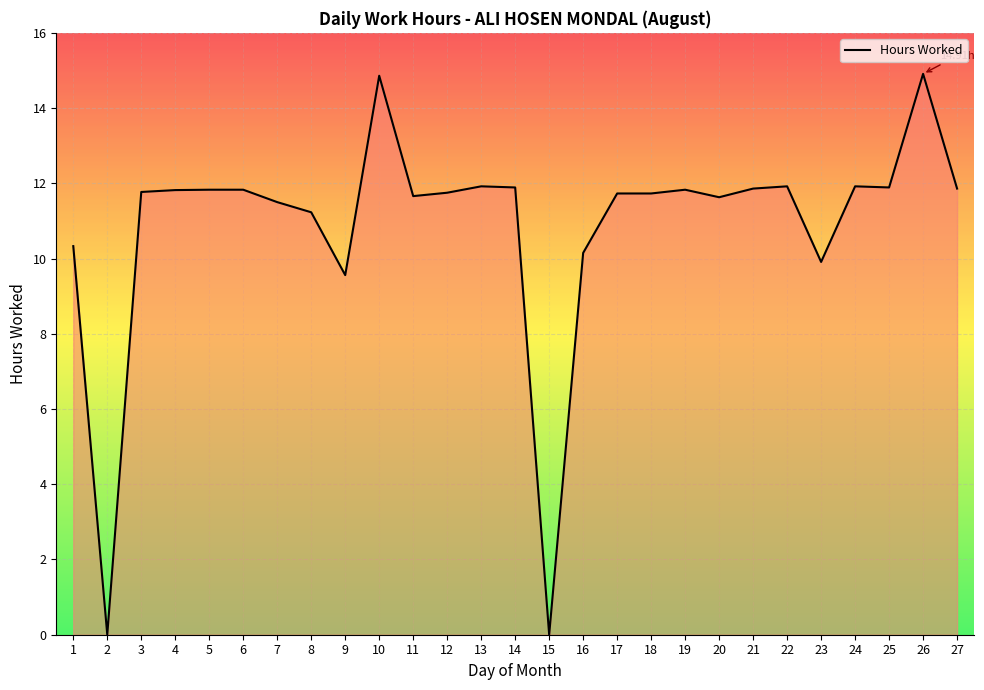

What is the maximum value shown in the chart?

14.9